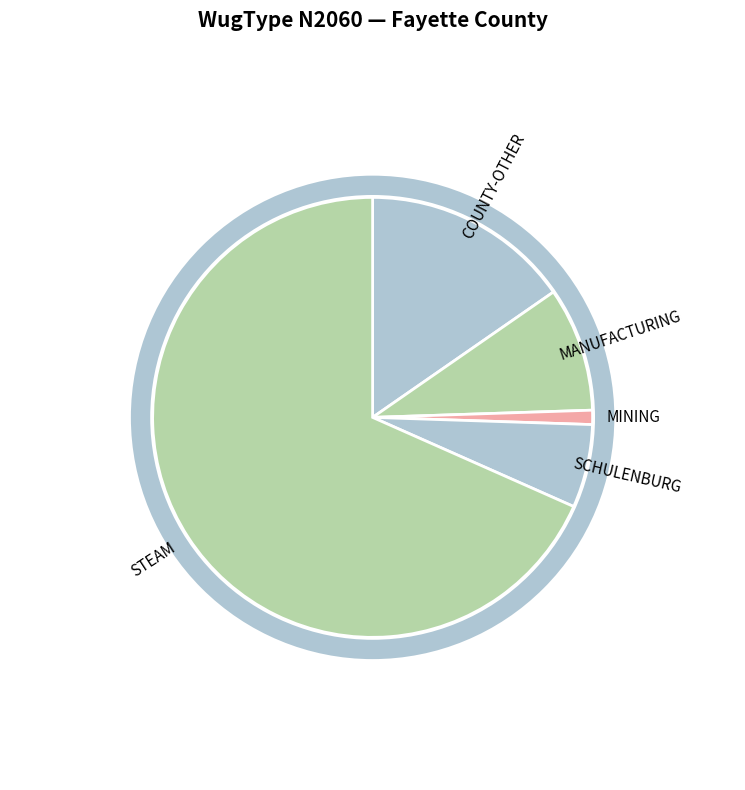

Rank the categories by value from highest to lowest.

STEAM ELECTRIC POWER FAYETTE, COUNTY-OTHER FAYETTE, MANUFACTURING FAYETTE, SCHULENBURG, MINING FAYETTE